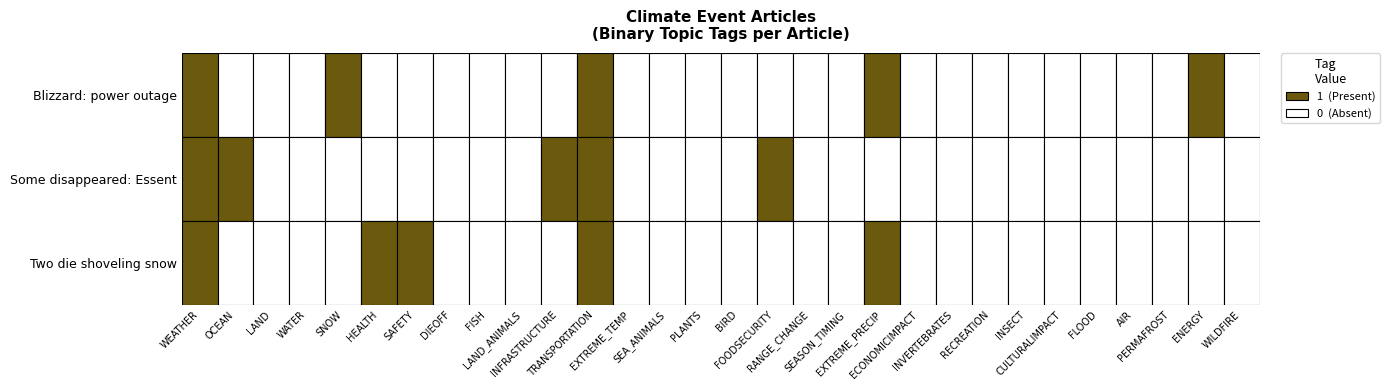

What is the difference between the maximum and minimum values in the Two die shoveling snow series?

1